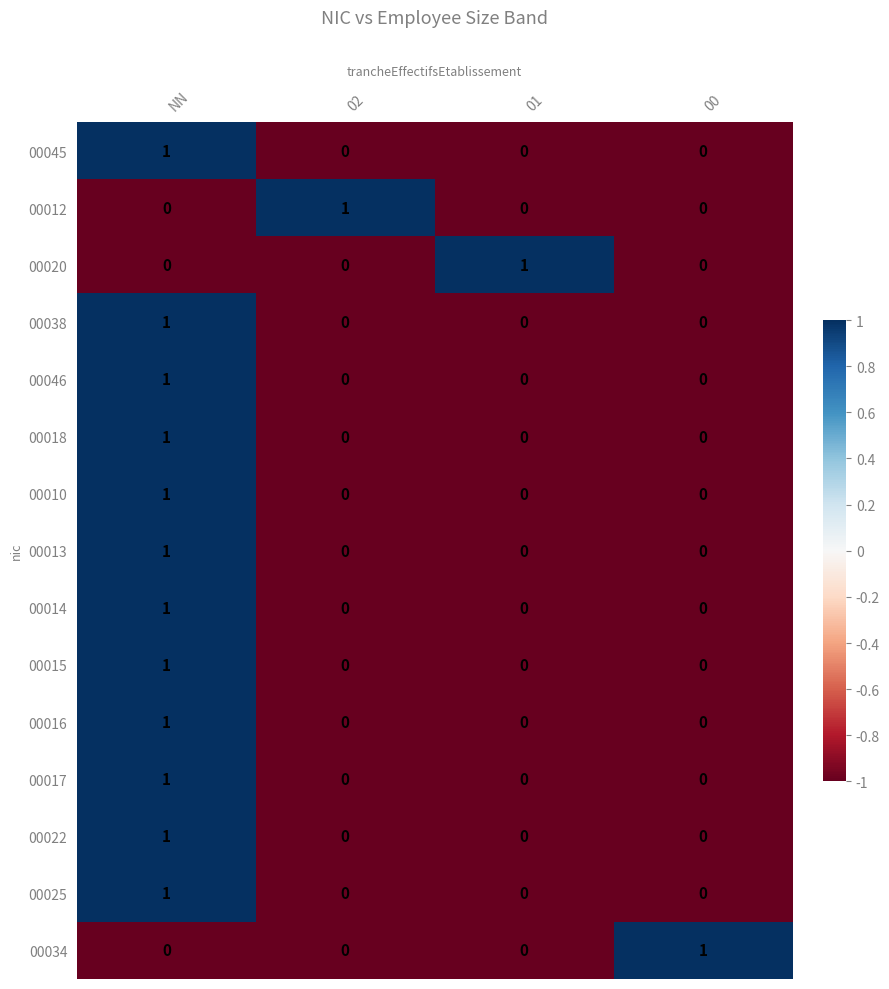

What is the total value across all series at NN?

12